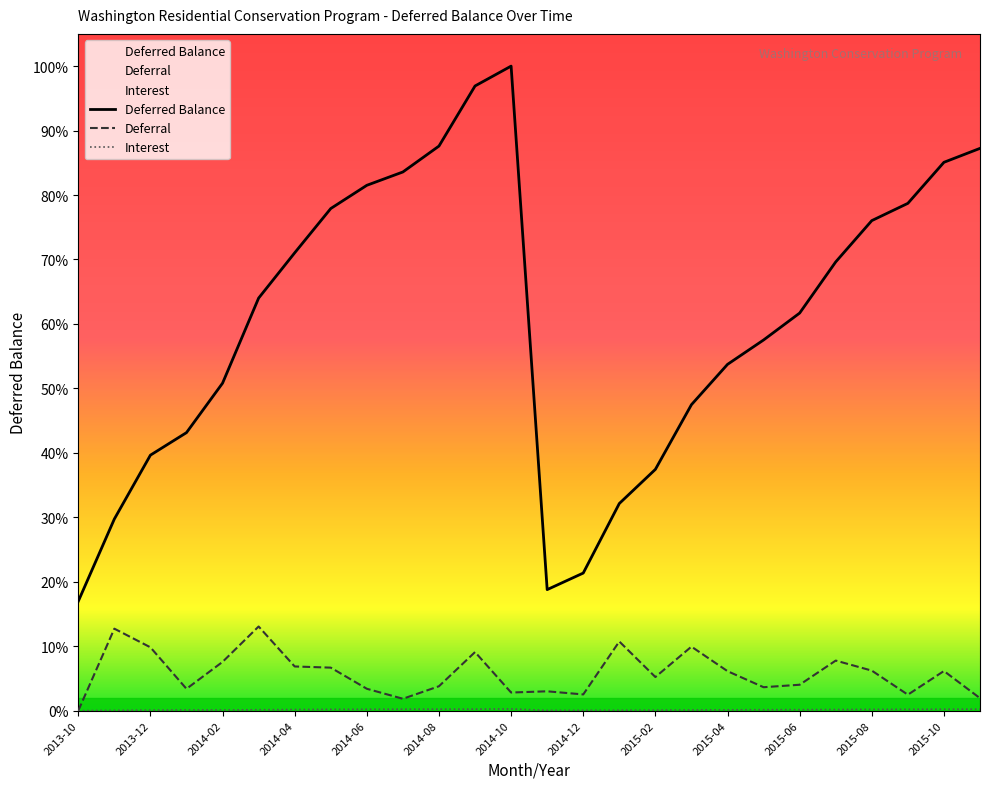

Rank the series at 2015-06 from lowest to highest value.

Interest, Deferral, Deferred Balance